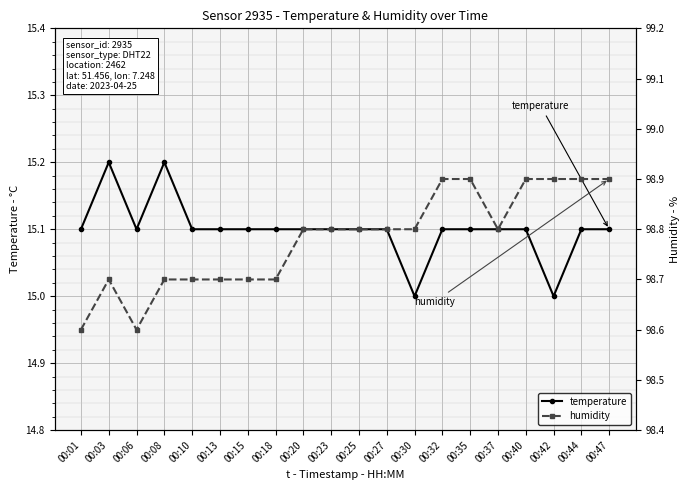

Which series has the largest range (max minus min)?

humidity